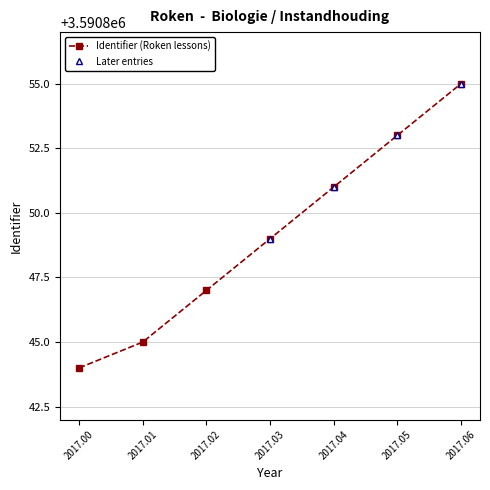

List the labels in order of Identifier (Roken lessons) value, smallest first.

2017.00, 2017.01, 2017.02, 2017.03, 2017.04, 2017.05, 2017.06